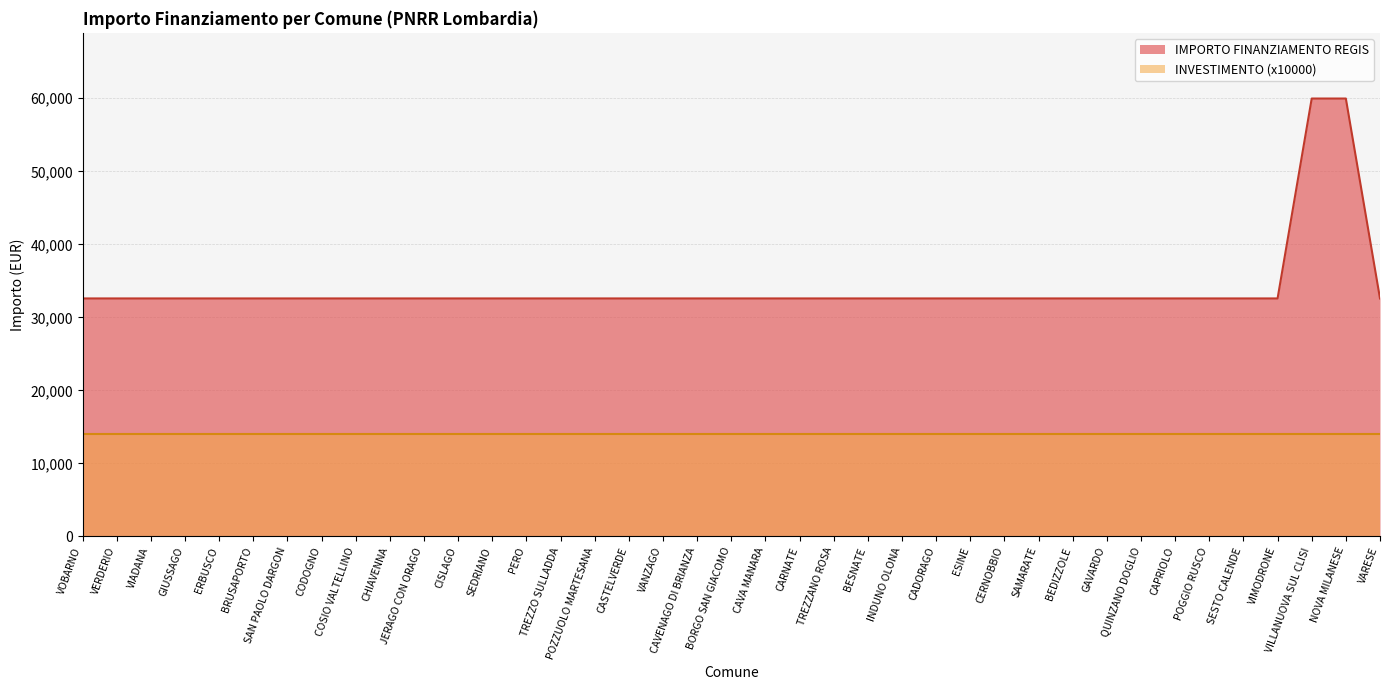

Does the chart display data point markers on the line(s)?

No